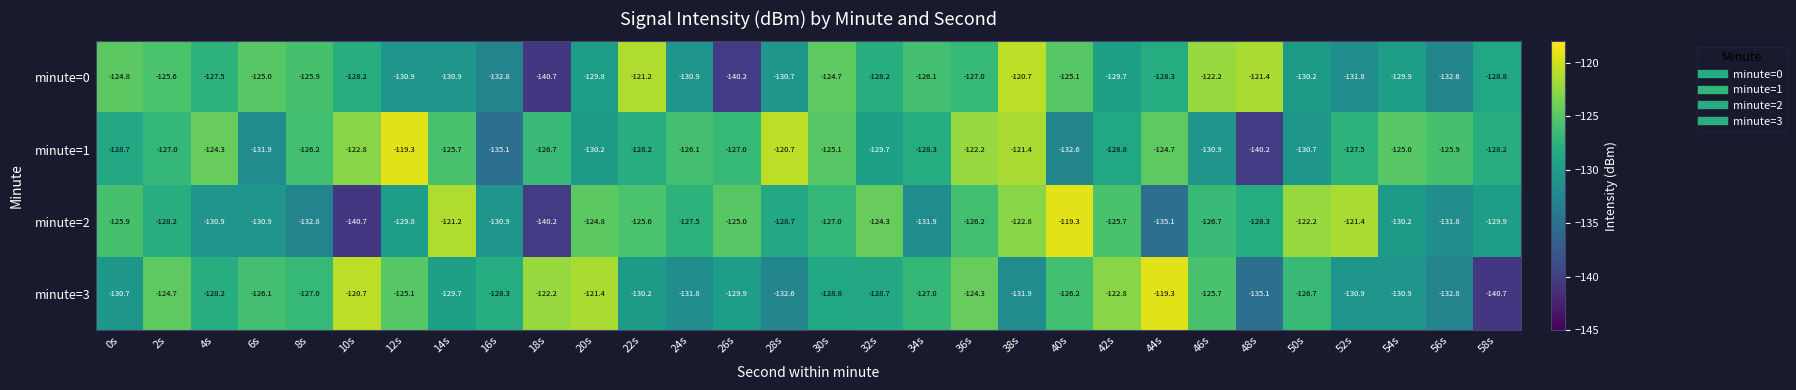

Between 36s and 40s, which series saw the biggest shift?

minute=1